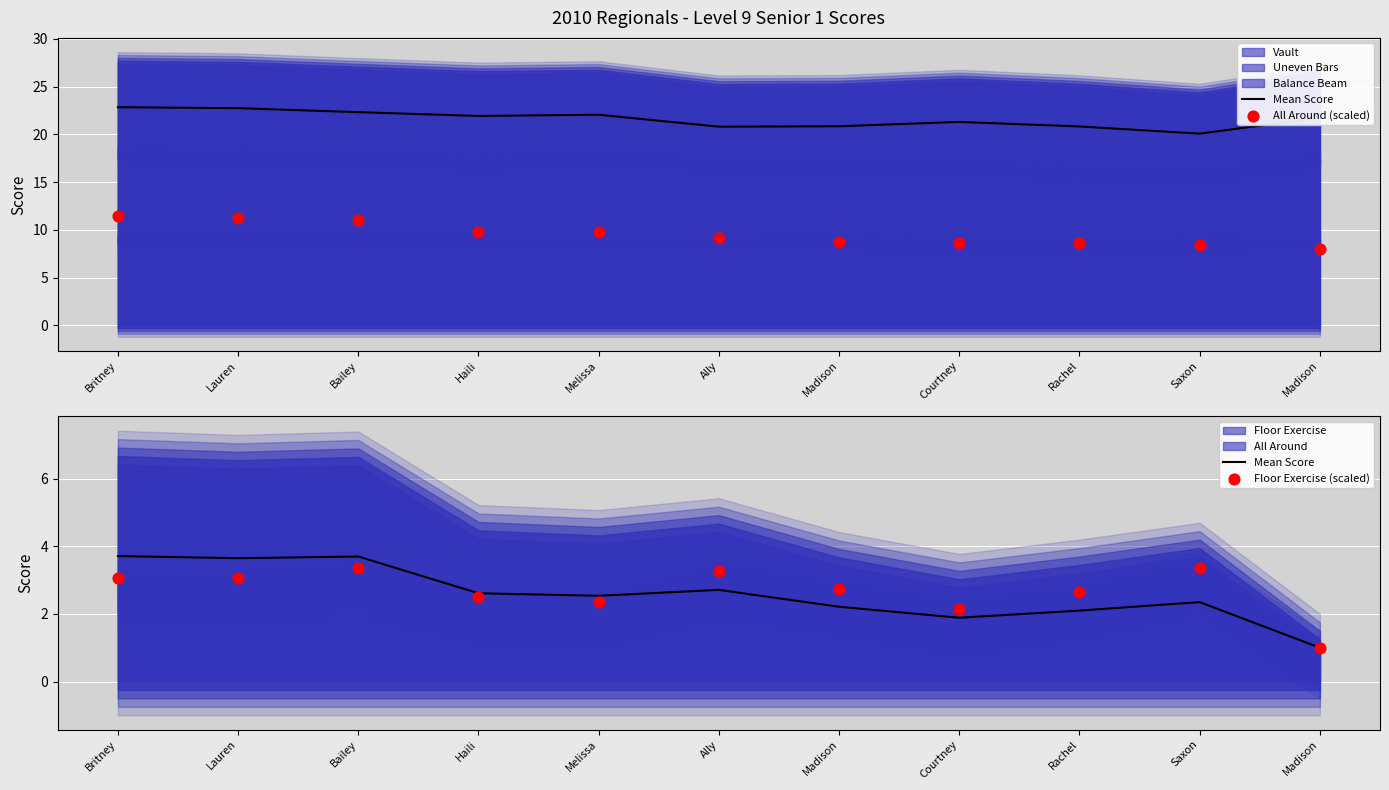

Which series has the largest total across all categories?

All Around (scaled)